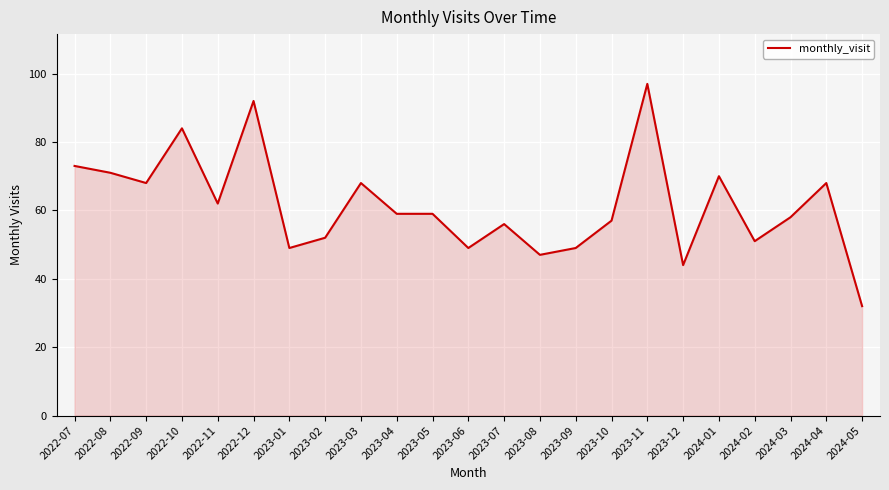

What is the greatest value displayed?

97